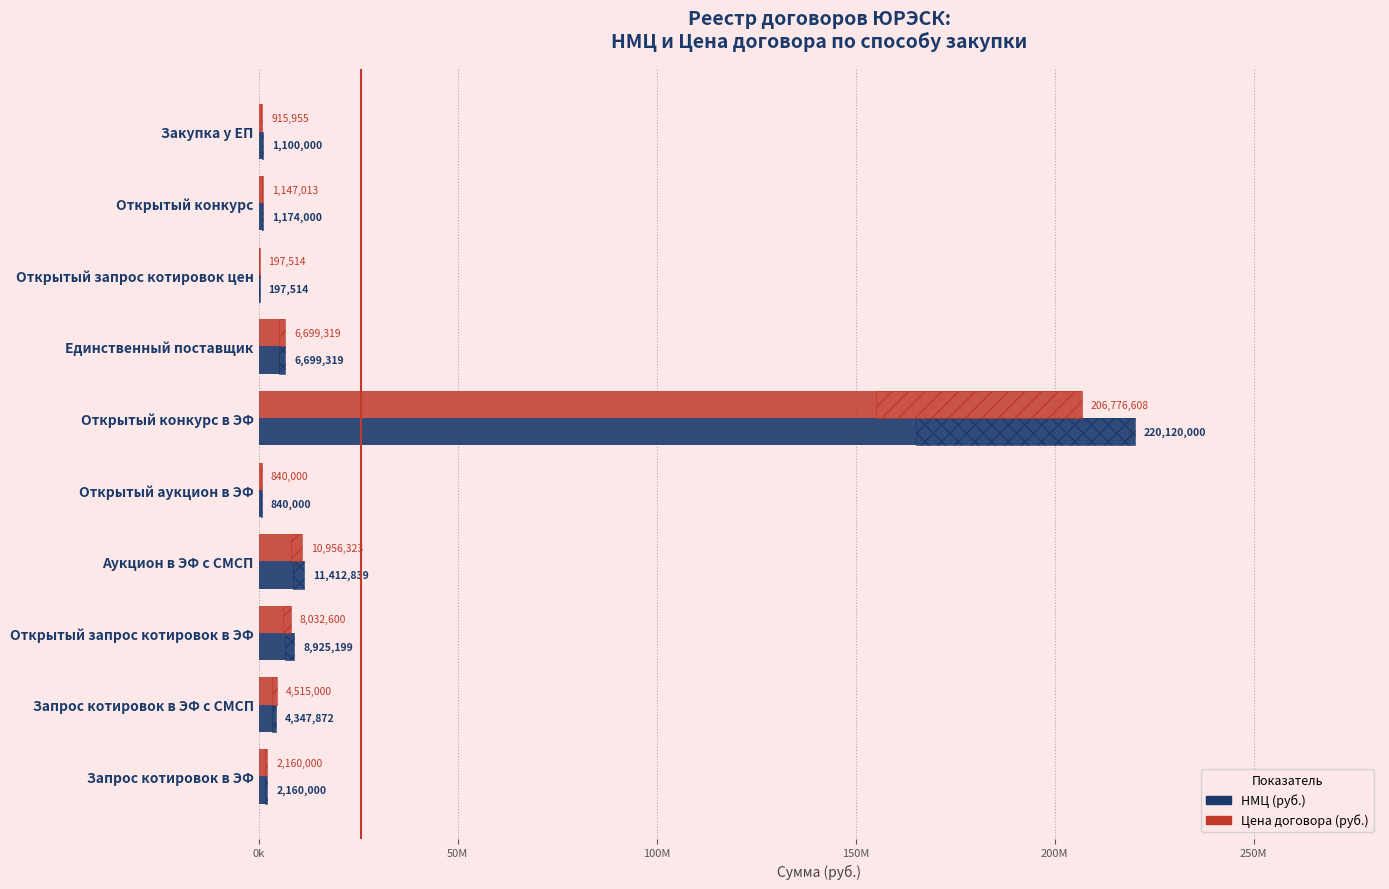

The Цена договора (руб.) series shows 2160000.0 at Запрос котировок в ЭФ. True or false?

True